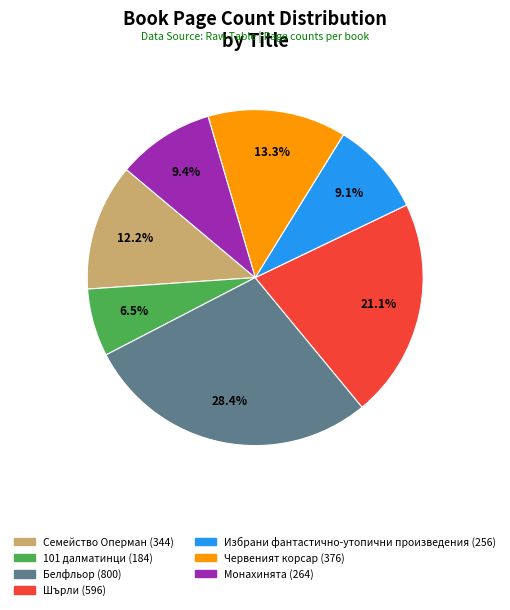

Combined, what portion of the pie is Семейство Оперман and Монахинята?

21.6%